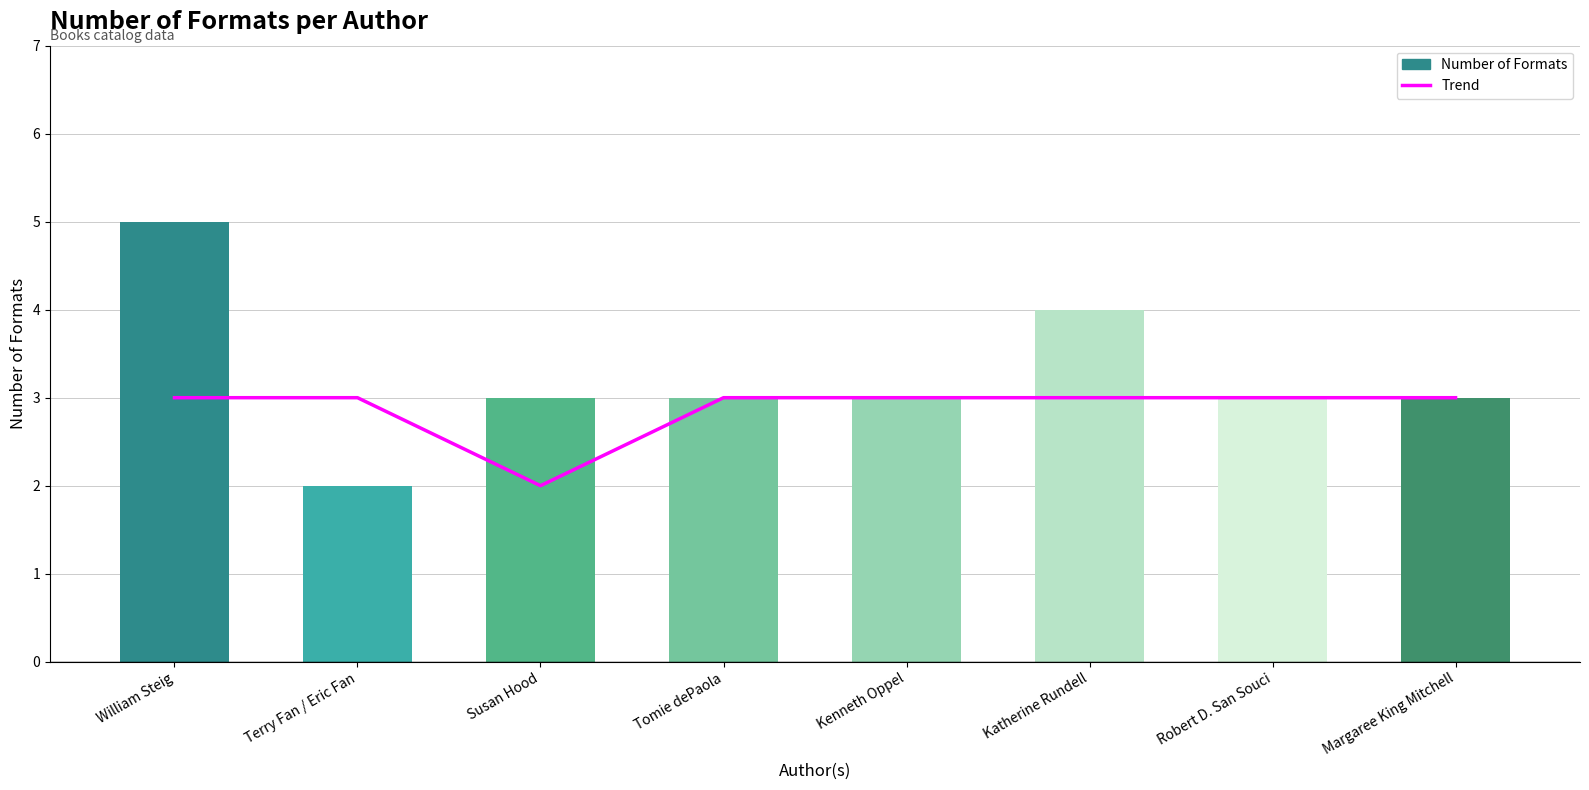

Count the Number of Formats values in the range 3 to 4.

6